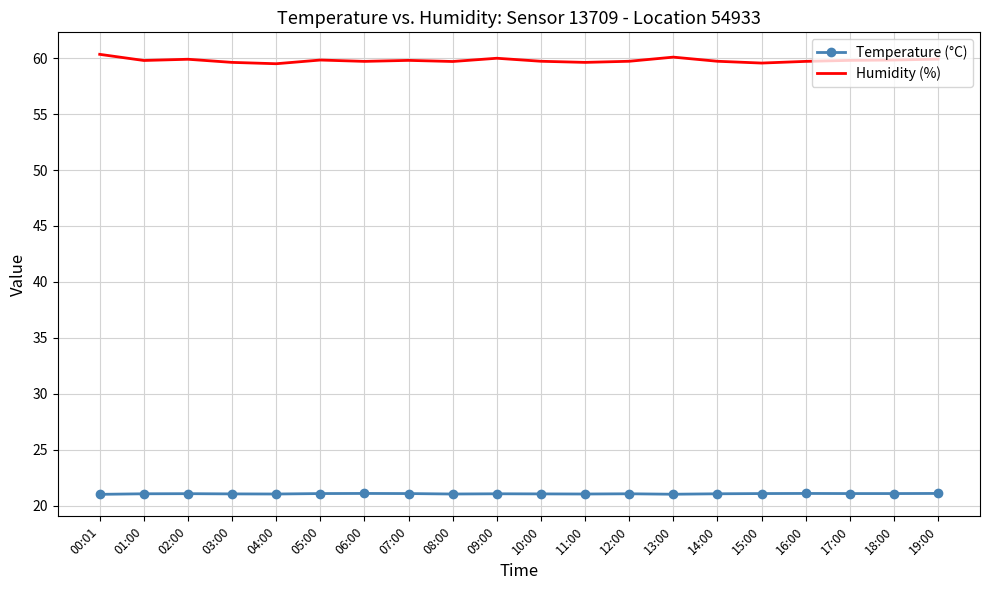

What position from the left is 12:00?

13